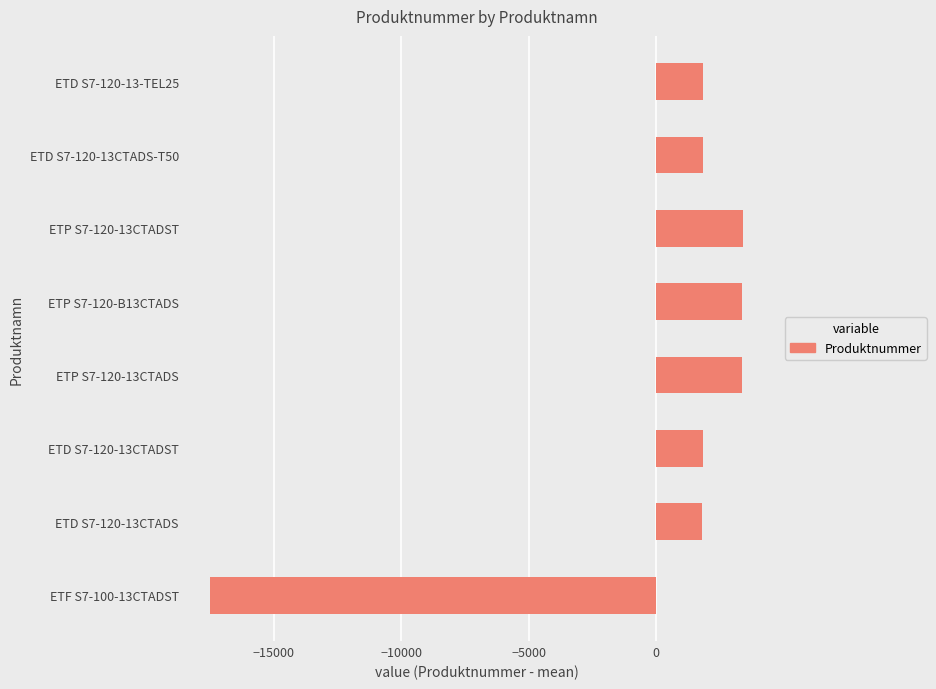

How many values are above zero?

7